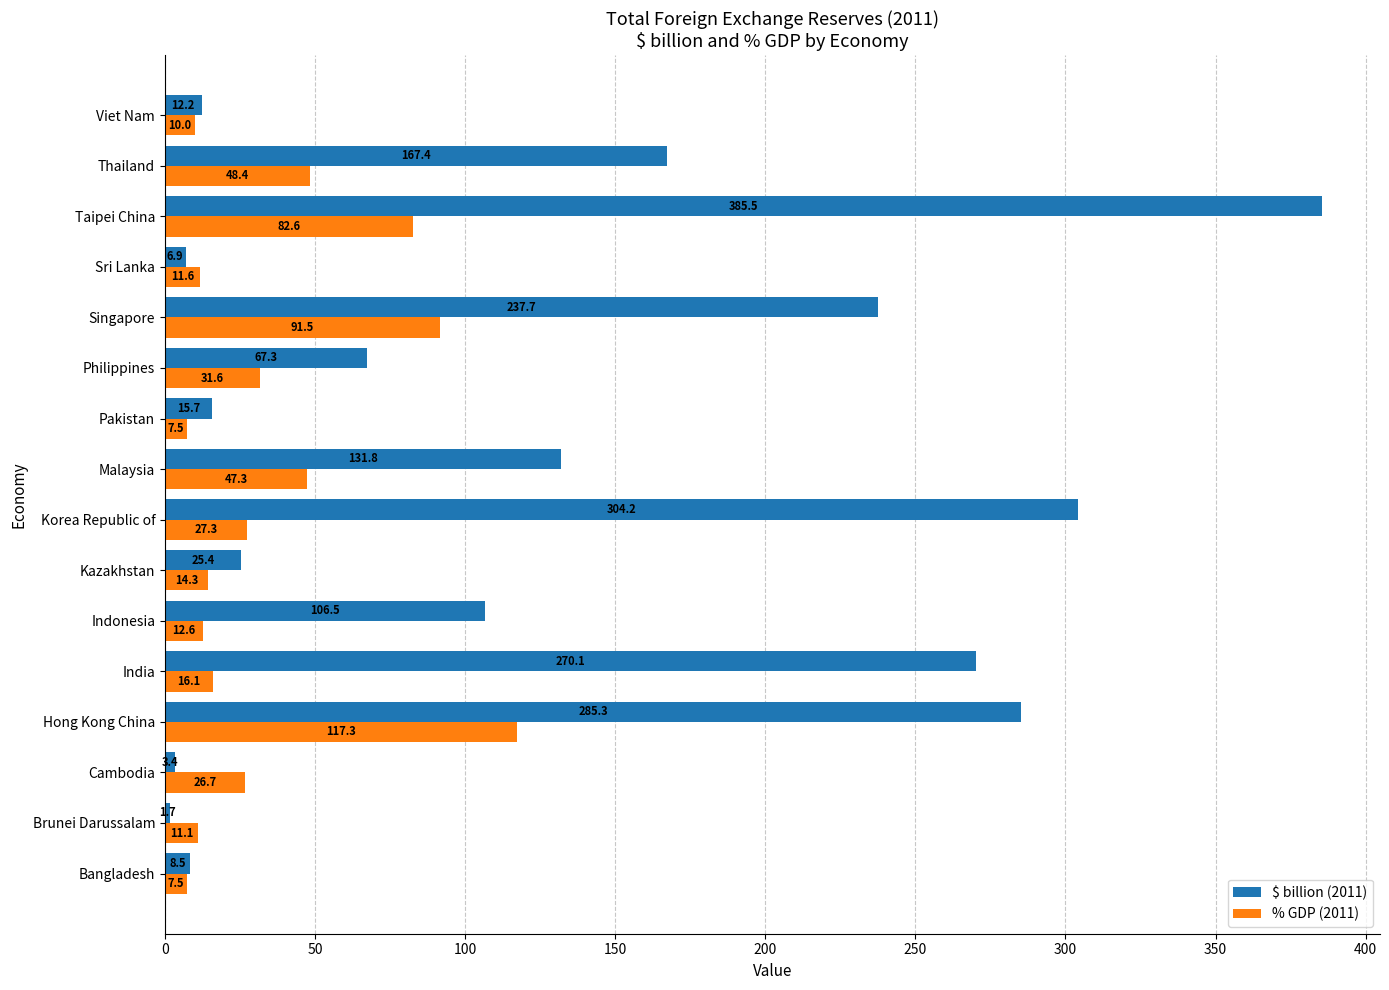

What is the spread (max minus min) of values at Pakistan?

8.2